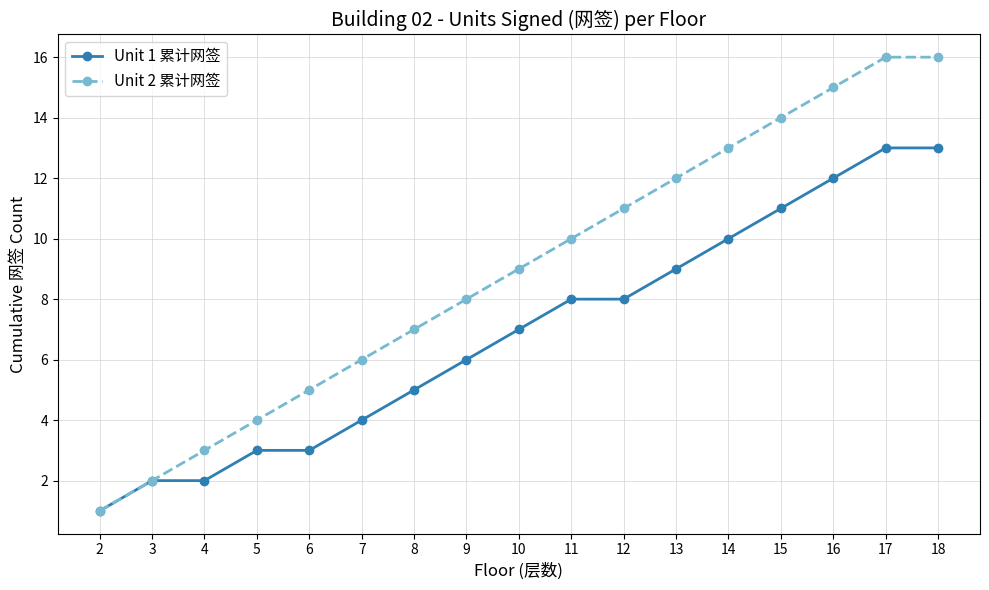

Which series has the largest range (max minus min)?

Unit 2 累计网签